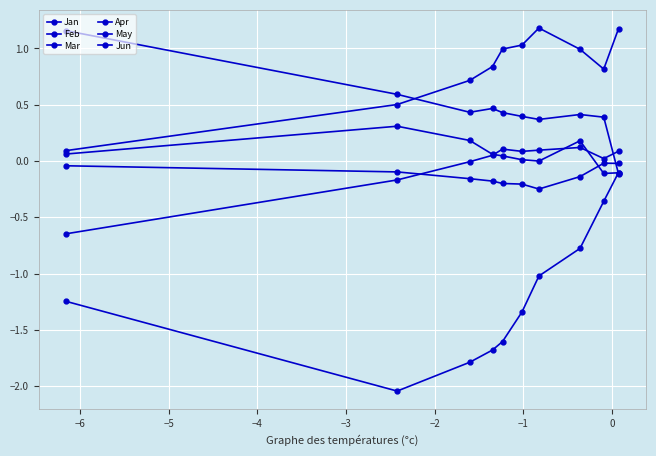

How many categories are shown in the chart?

10